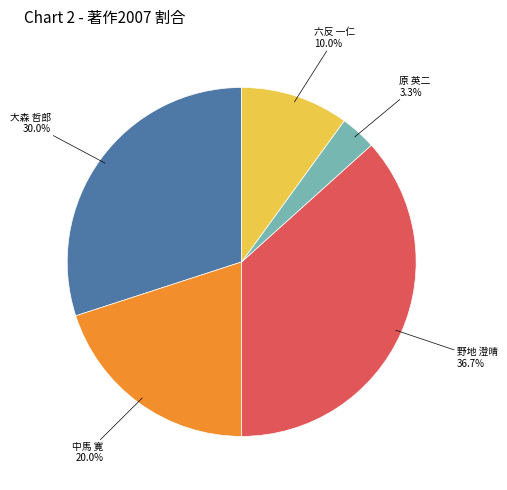

Between 六反 一仁 and 野地 澄晴, which is larger?

野地 澄晴